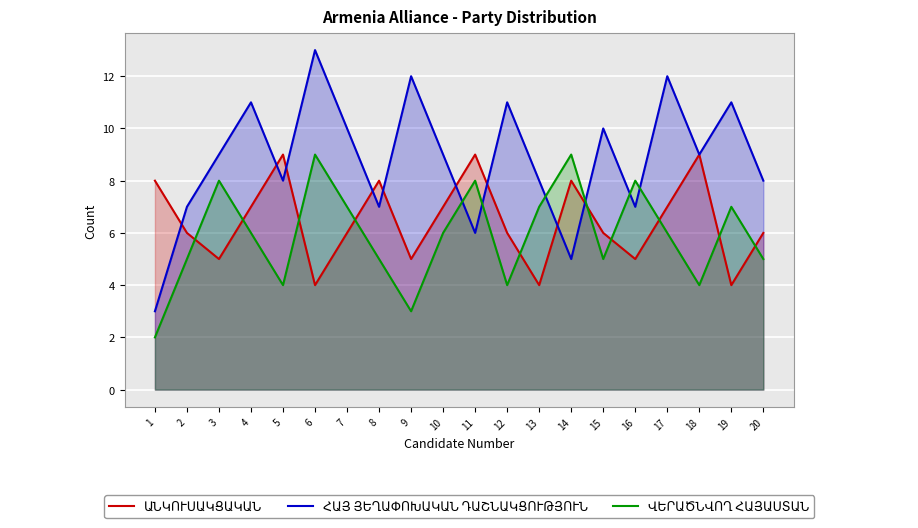

In ԱՆԿՈՒՍԱԿՑԱԿԱՆ, how many points are higher than both neighbors (excluding endpoints)?

5